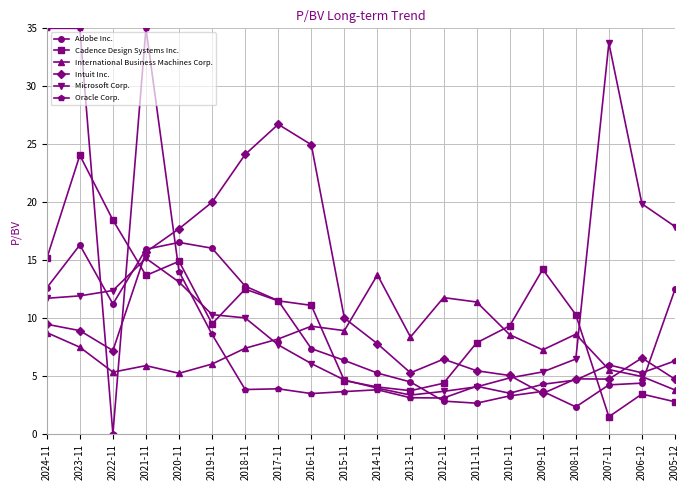

At 2022-11, list the series in order from smallest to largest.

Oracle Corp., International Business Machines Corp., Intuit Inc., Adobe Inc., Microsoft Corp., Cadence Design Systems Inc.